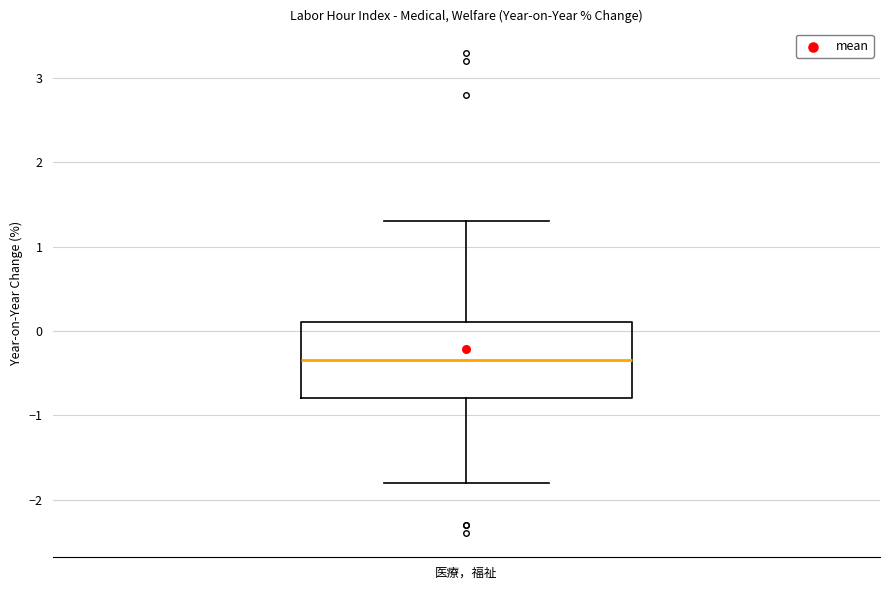

Where is the upper edge of the box for 医療，福祉 on the y-axis? The values are not printed on the chart, so give them approximately, as read against the axis.

0.1